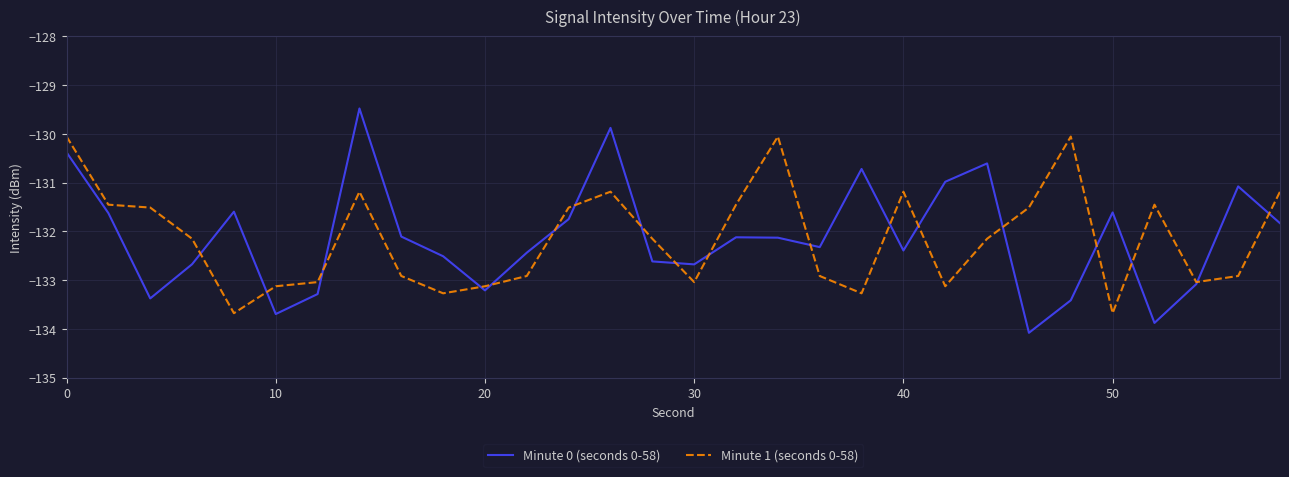

Rank the series by their maximum value, from highest to lowest.

Minute 0 (seconds 0-58), Minute 1 (seconds 0-58)